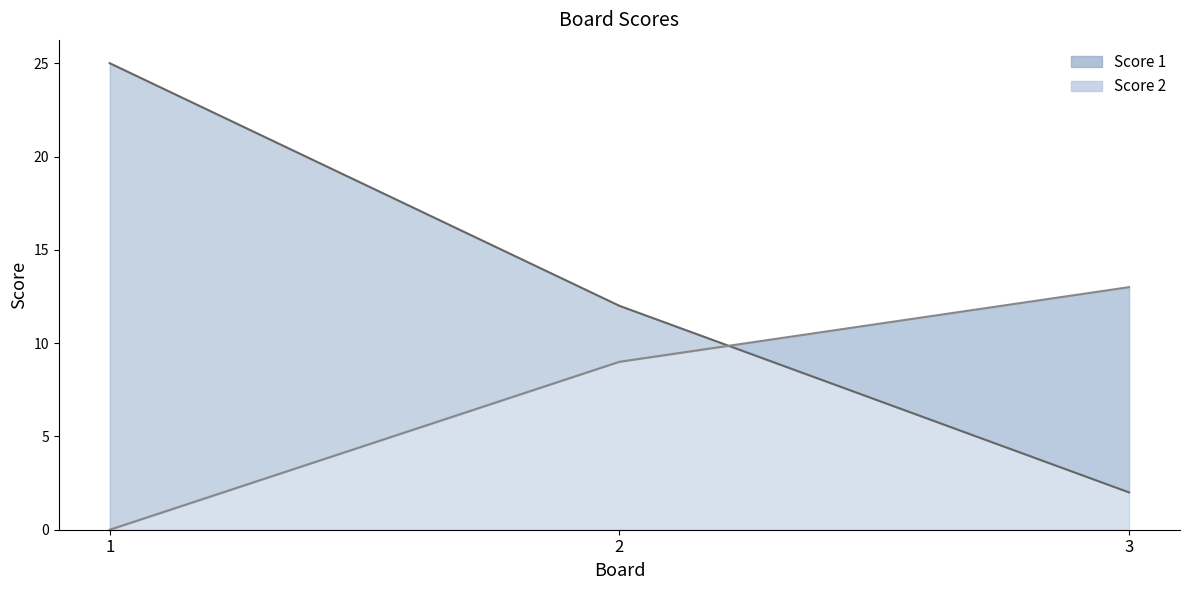

Which has a higher value, 2 or 1?

1